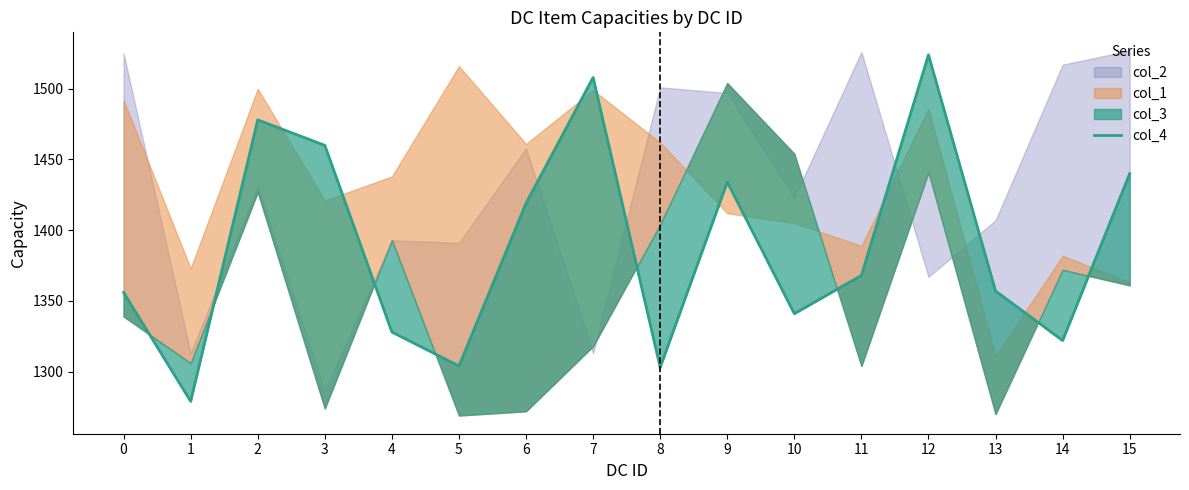

List the labels in order of value, smallest first.

1, 8, 5, 14, 4, 10, 0, 13, 11, 6, 9, 15, 3, 2, 7, 12